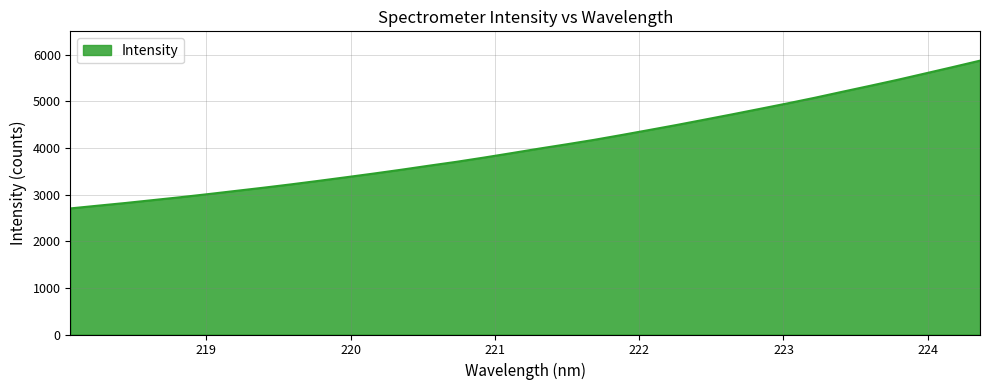

What is the maximum value shown in the chart?

5871.5